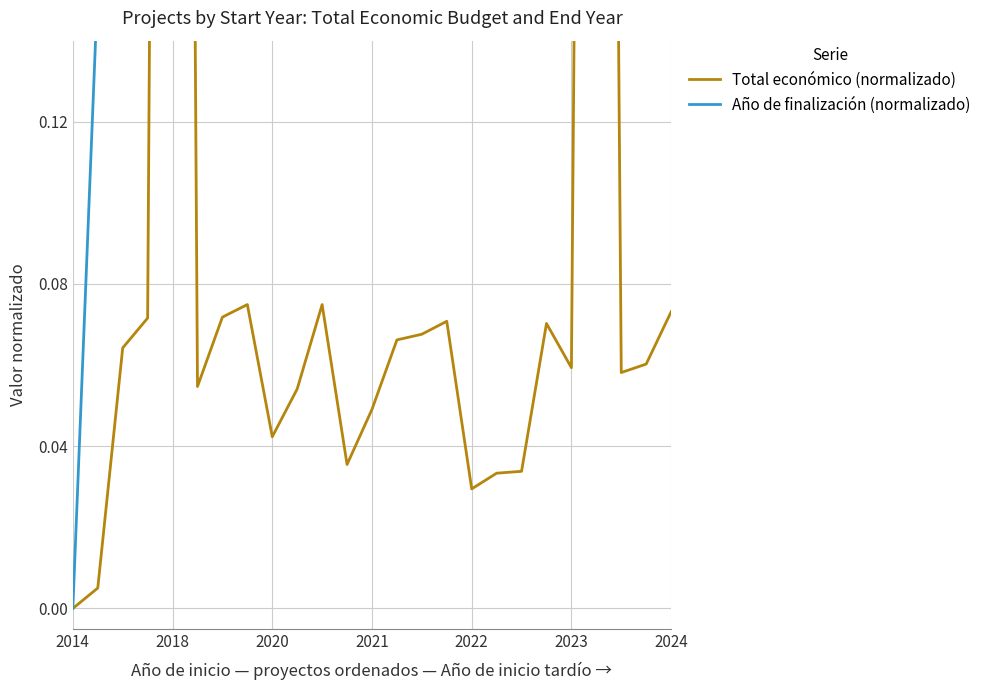

What is the total value across all series at 2023?

0.8